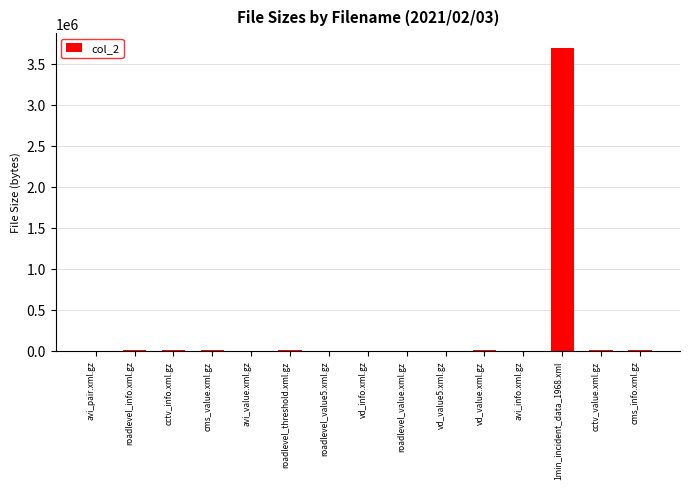

What is the maximum value shown in the chart?

3686739